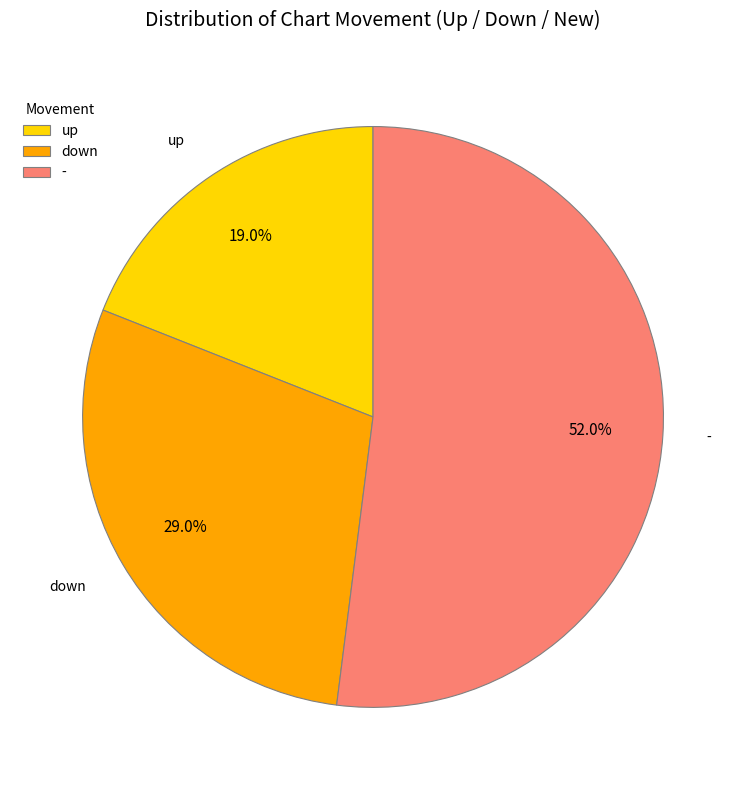

To the nearest percent, what is the difference between the up and - slice percentages?

33%